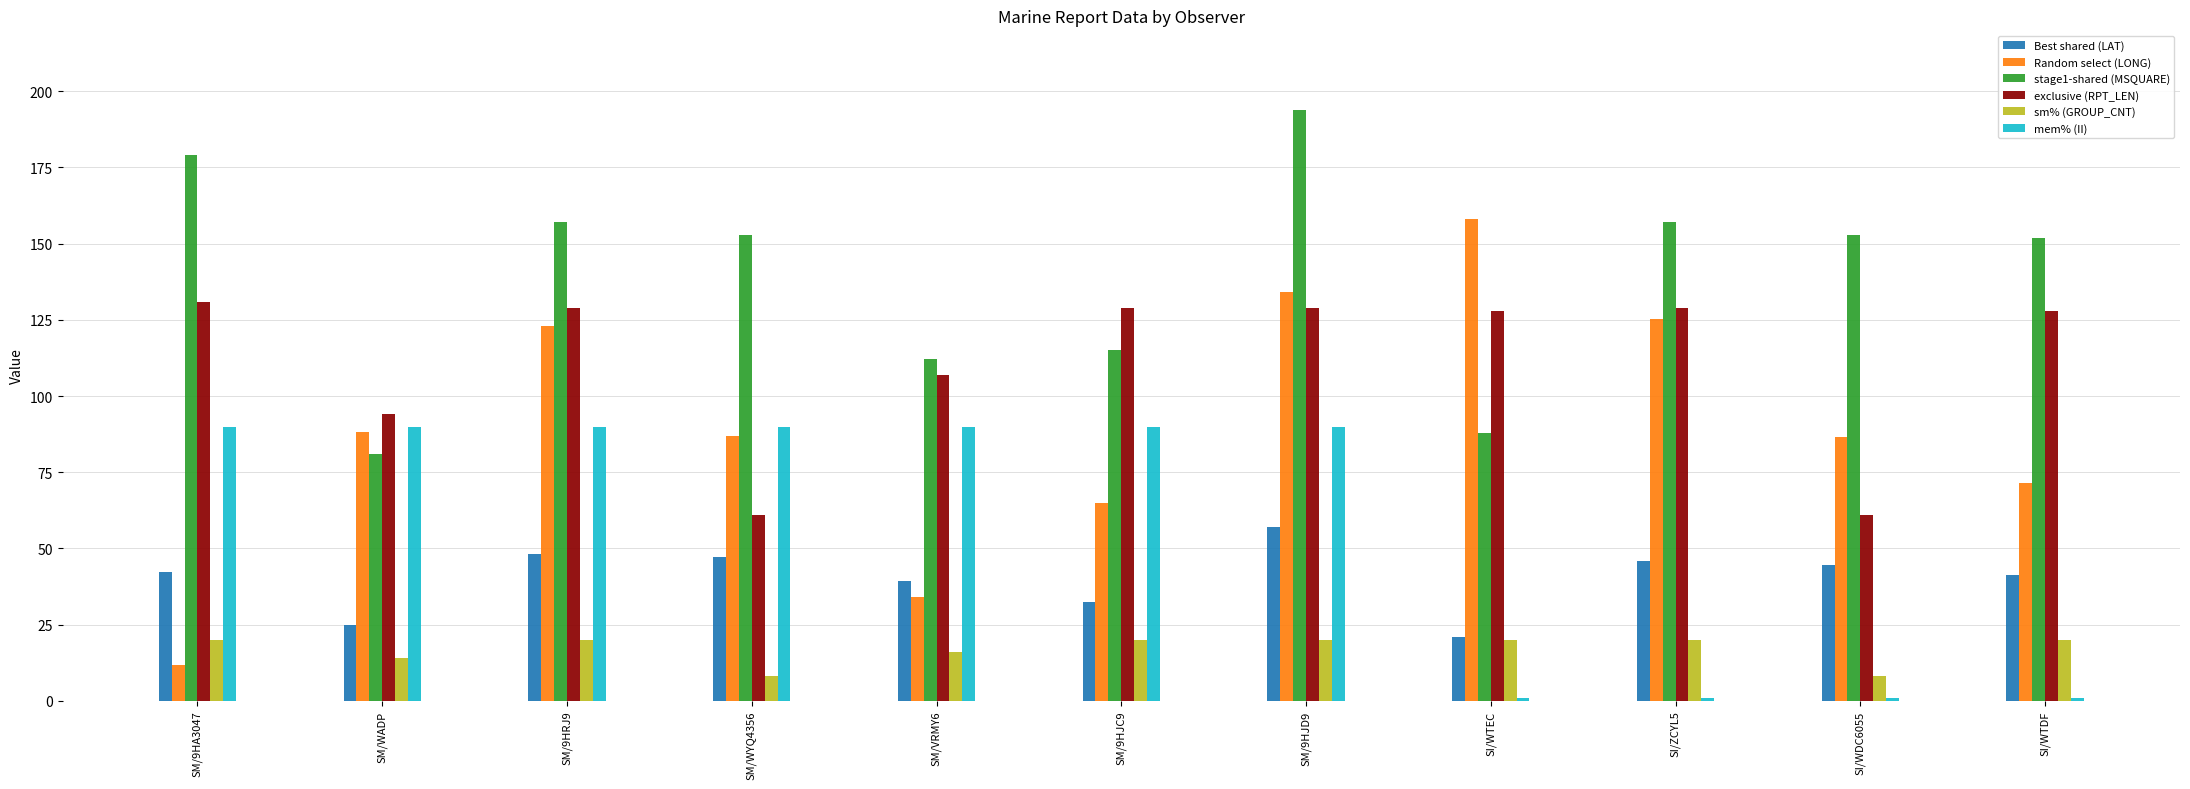

True or false: sm% (GROUP_CNT) has a value of 30.9 at SM/9HRJ9.

False